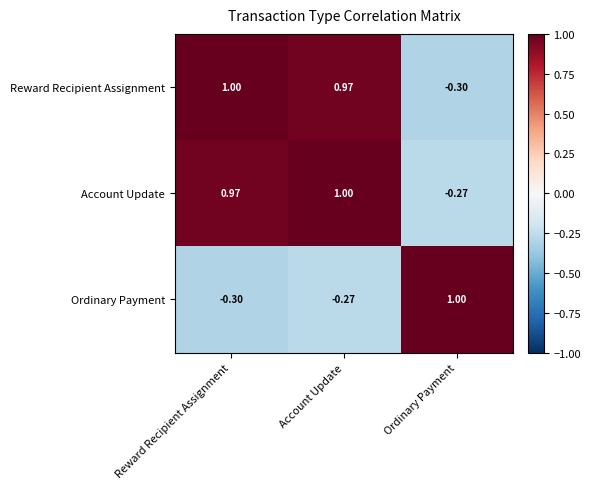

At which category is the sum across all series the highest?

Account Update